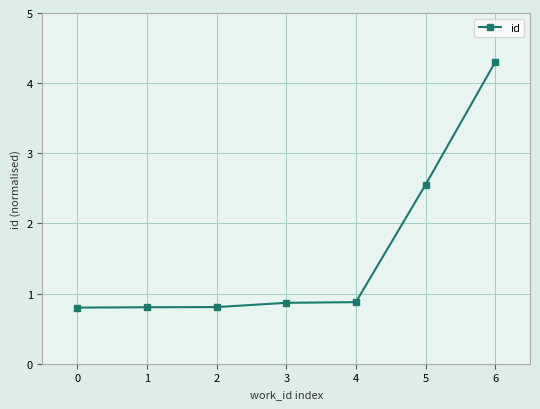

What is the maximum value shown in the chart?

4.3